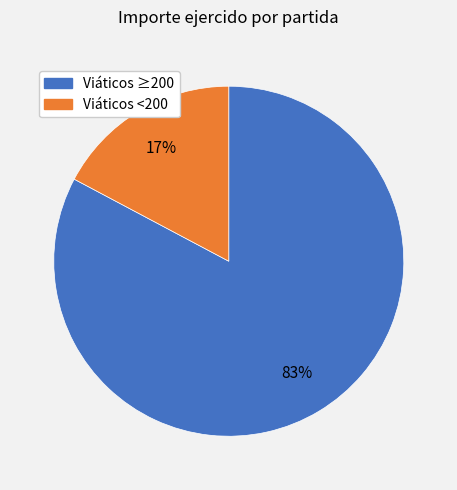

Does any single category account for the majority?

Yes